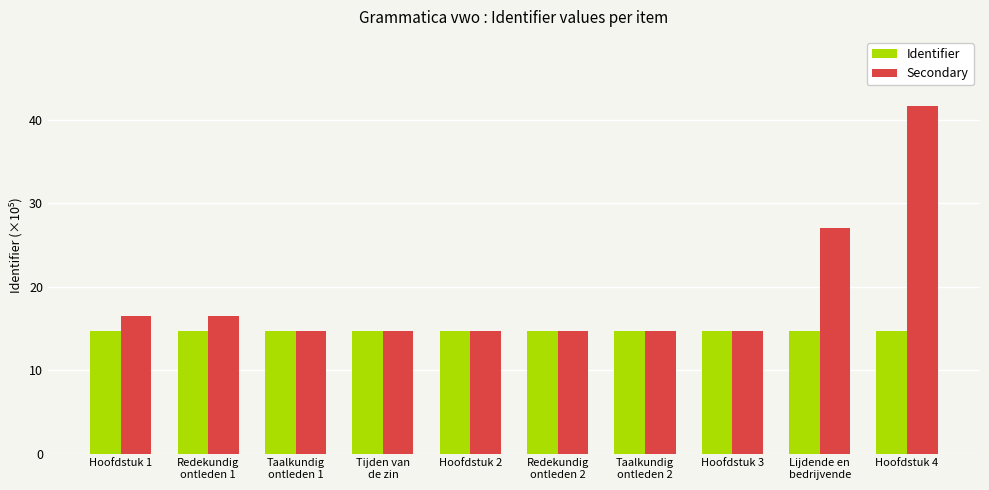

Reading left to right, transcribe all the data shown in this chart.

Identifier: Hoofdstuk 1=14.7	Redekundig
ontleden 1=14.7	Taalkundig
ontleden 1=14.7	Tijden van
de zin=14.7	Hoofdstuk 2=14.7	Redekundig
ontleden 2=14.7	Taalkundig
ontleden 2=14.7	Hoofdstuk 3=14.7	Lijdende en
bedrijvende=14.7	Hoofdstuk 4=14.7
Secondary: Hoofdstuk 1=16.5	Redekundig
ontleden 1=16.5	Taalkundig
ontleden 1=14.7	Tijden van
de zin=14.7	Hoofdstuk 2=14.7	Redekundig
ontleden 2=14.7	Taalkundig
ontleden 2=14.7	Hoofdstuk 3=14.7	Lijdende en
bedrijvende=27.0	Hoofdstuk 4=41.6